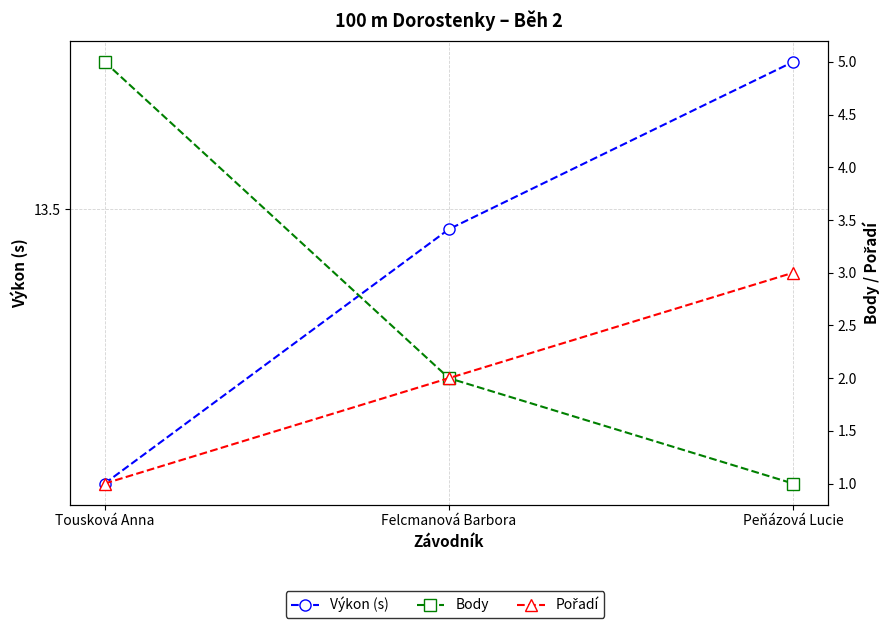

Does the chart have visible grid lines?

Yes